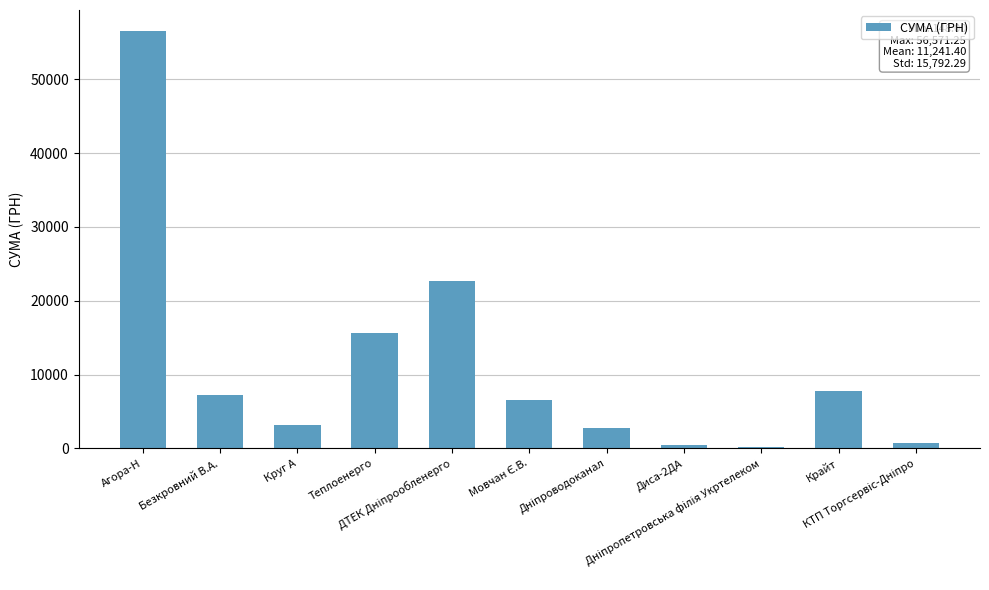

How many series are shown in this chart?

1